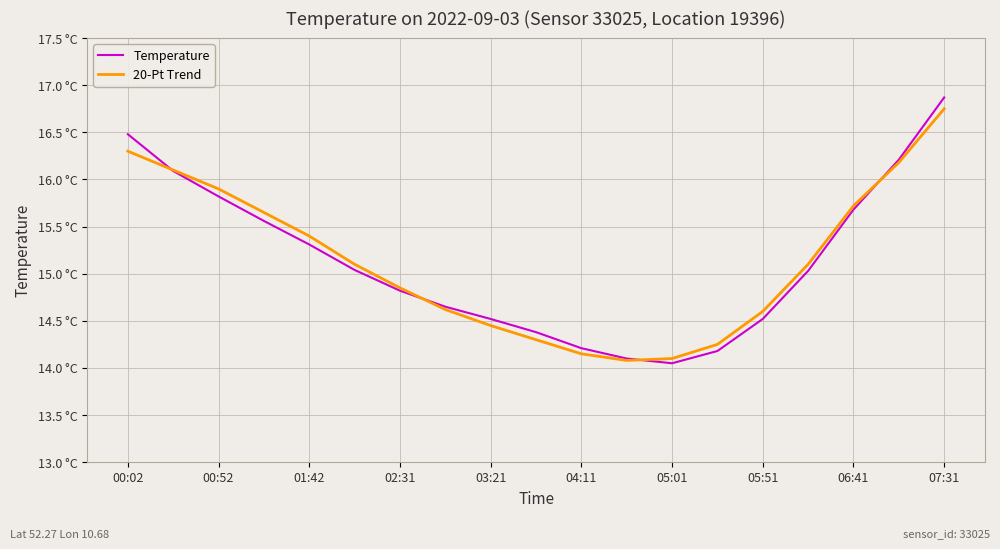

Between which two adjacent categories do 20-Pt Trend and Temperature first intersect?

00:02 and 00:52